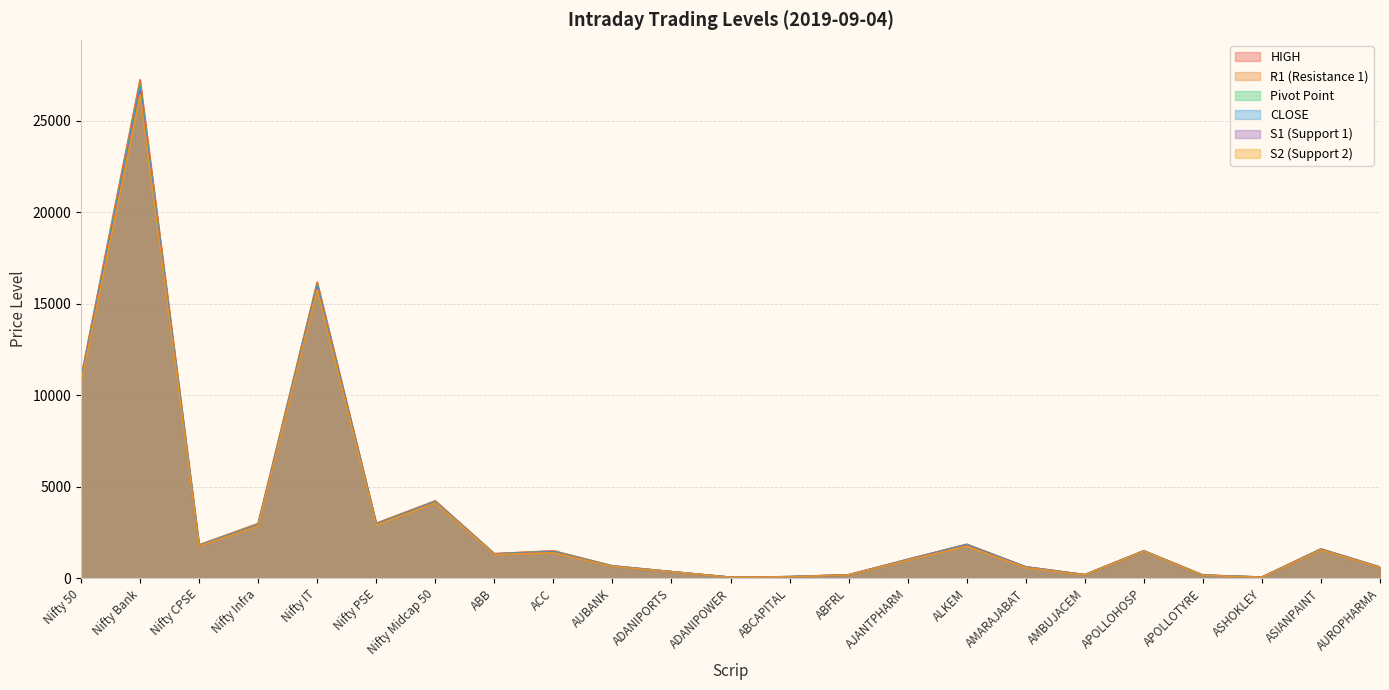

At which label does S1 (Support 1) reach its peak?

Nifty Bank